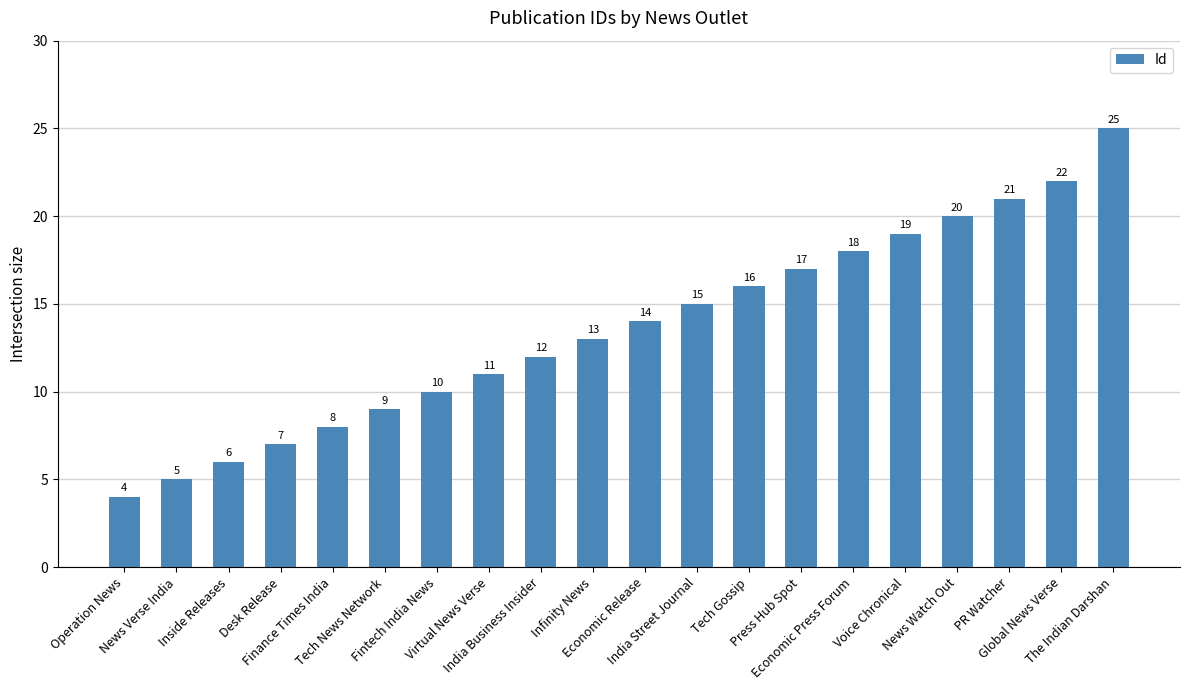

True or false: the data shows 26 at Voice Chronical.

False